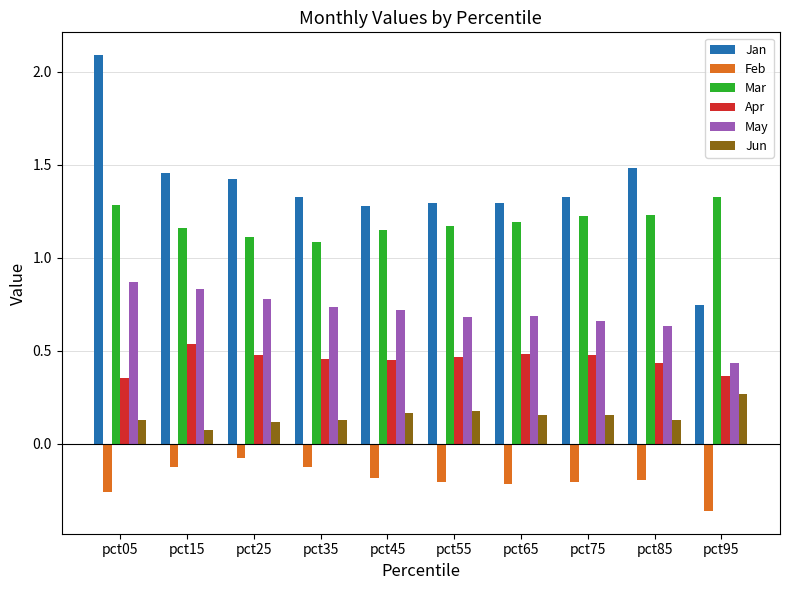

Read the Jan value at pct65.

1.3